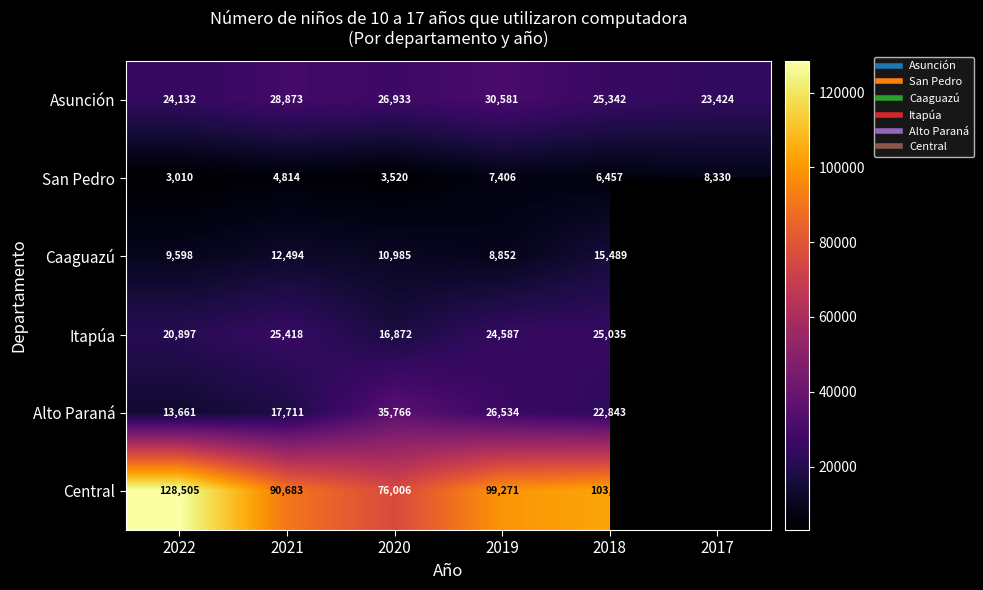

How many categories are shown in the chart?

6